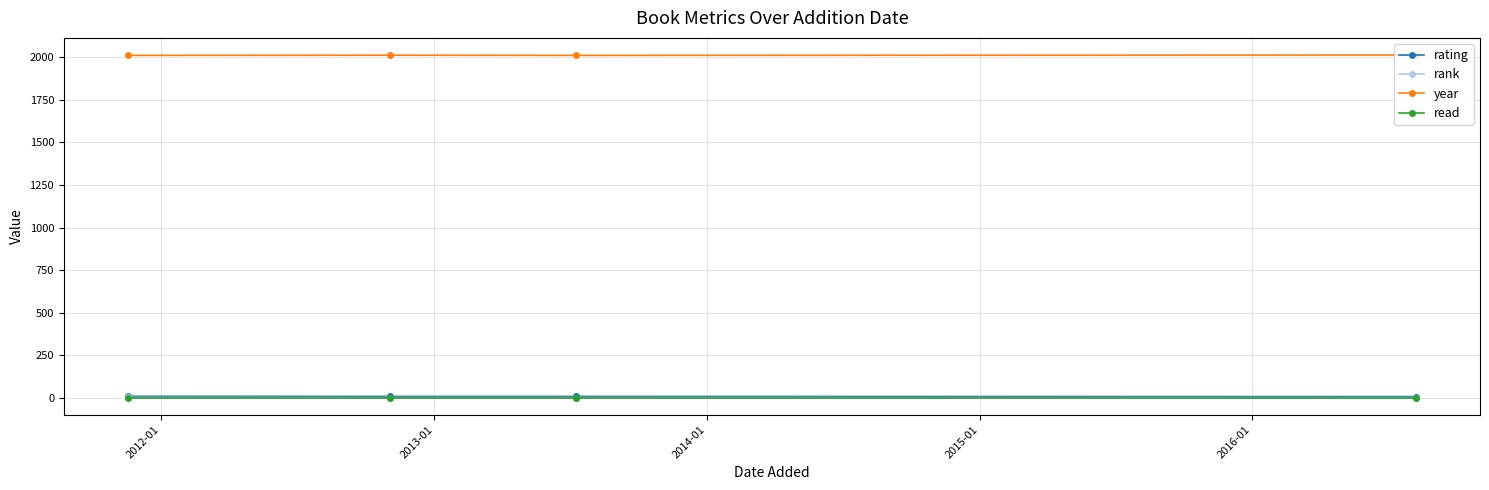

At how many categories does at least one series exceed 1472?

4